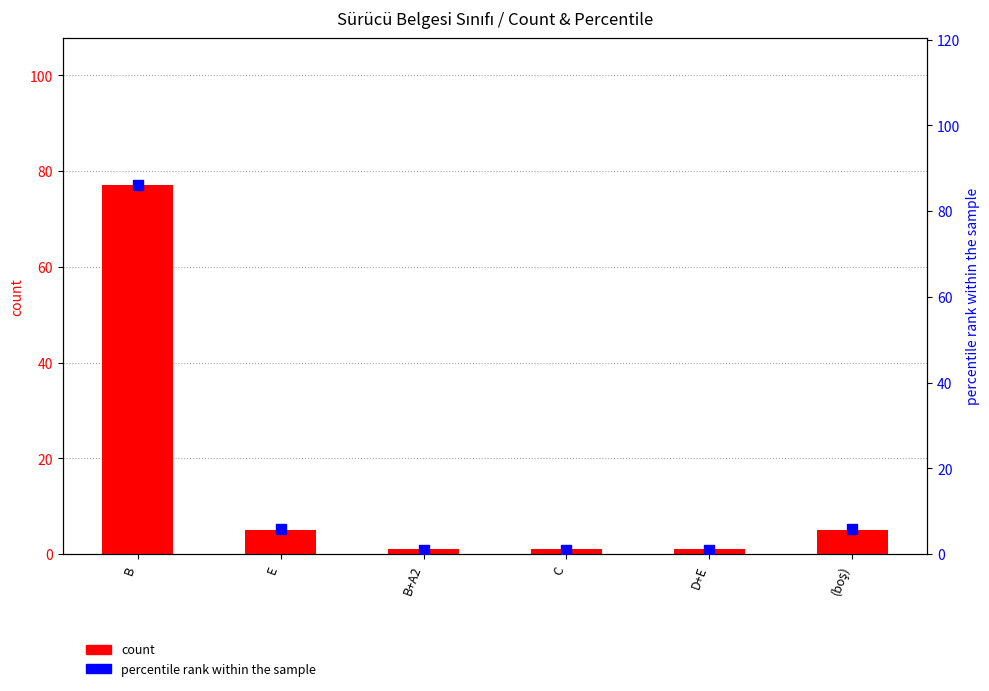

What are all the series names shown in the legend?

count, percentile rank within the sample